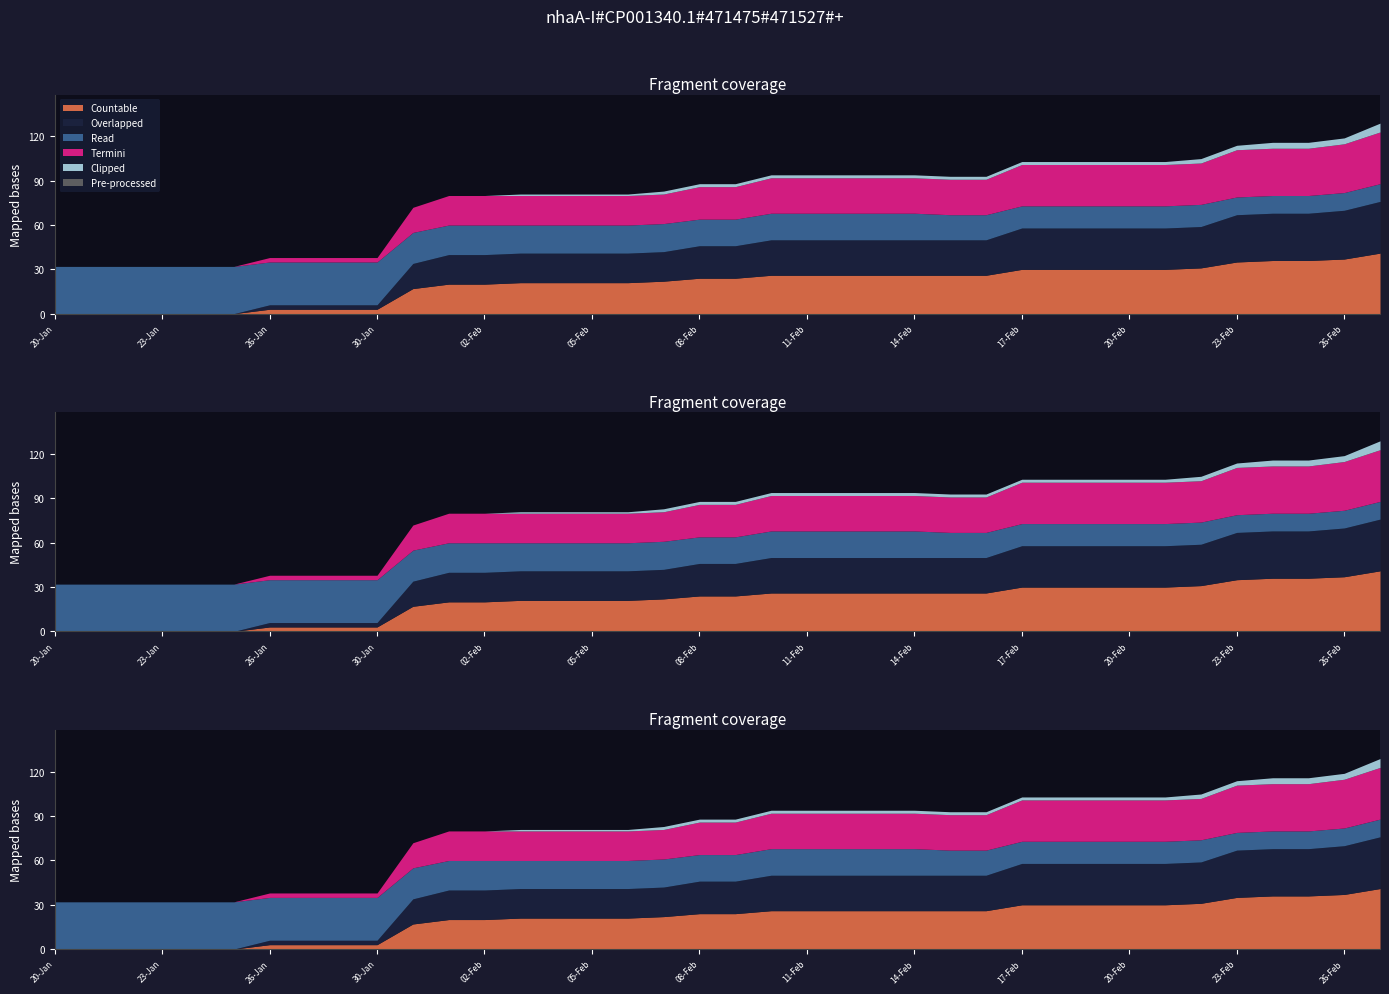

How many data points does each series have?

38